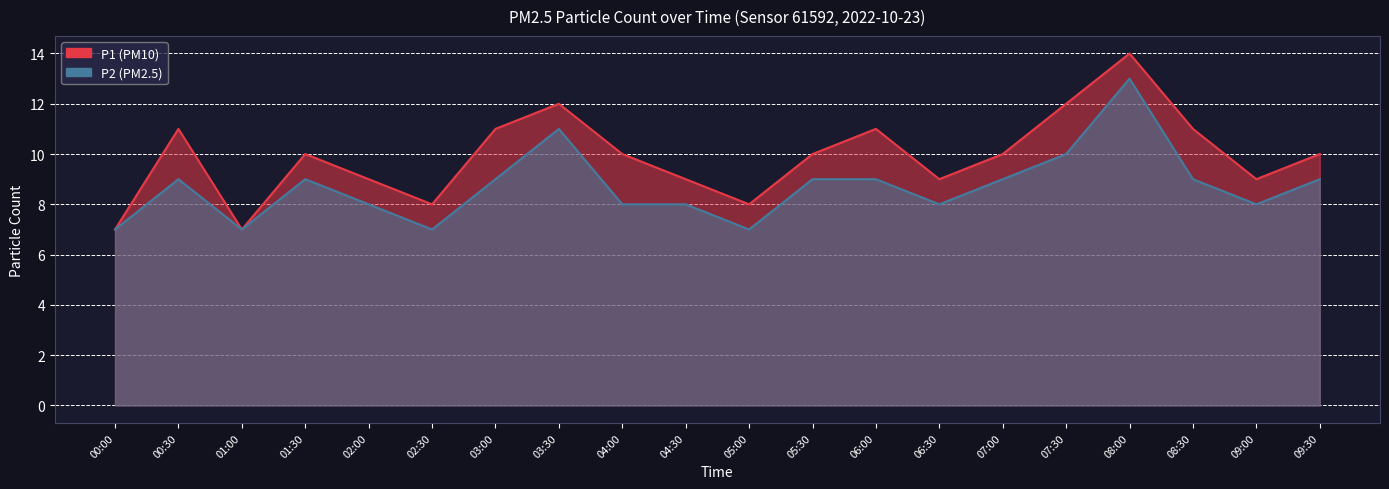

At which category does the chart reach its peak across all series?

08:00